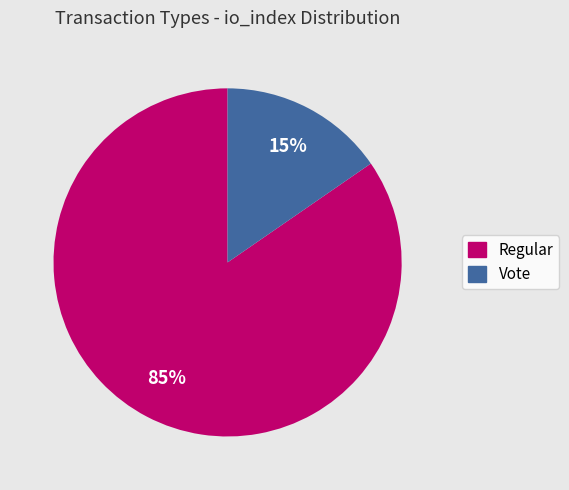

How many slices are in this pie chart?

2